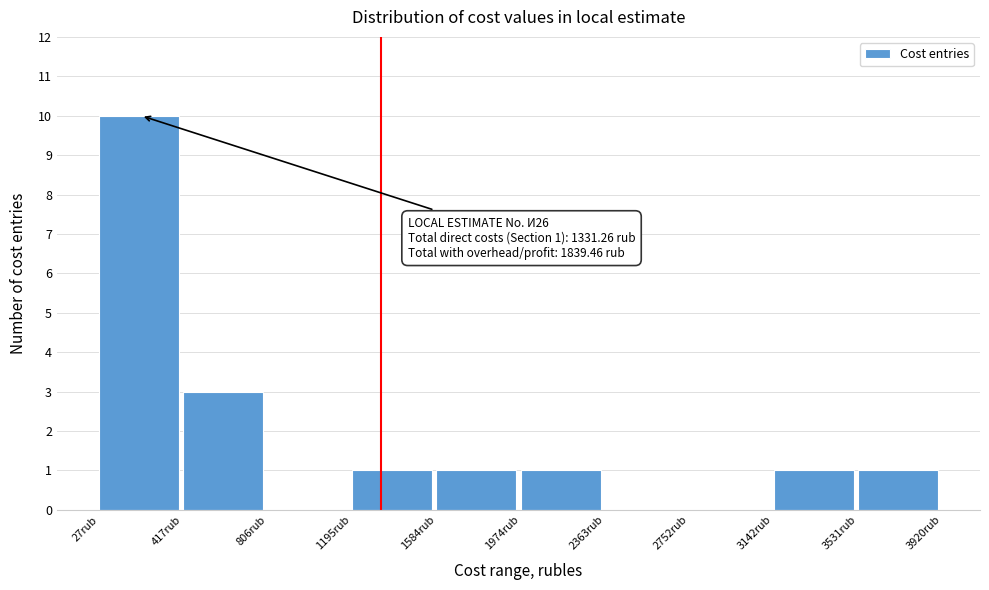

Which range on the x-axis has the tallest bar?

50 to 400